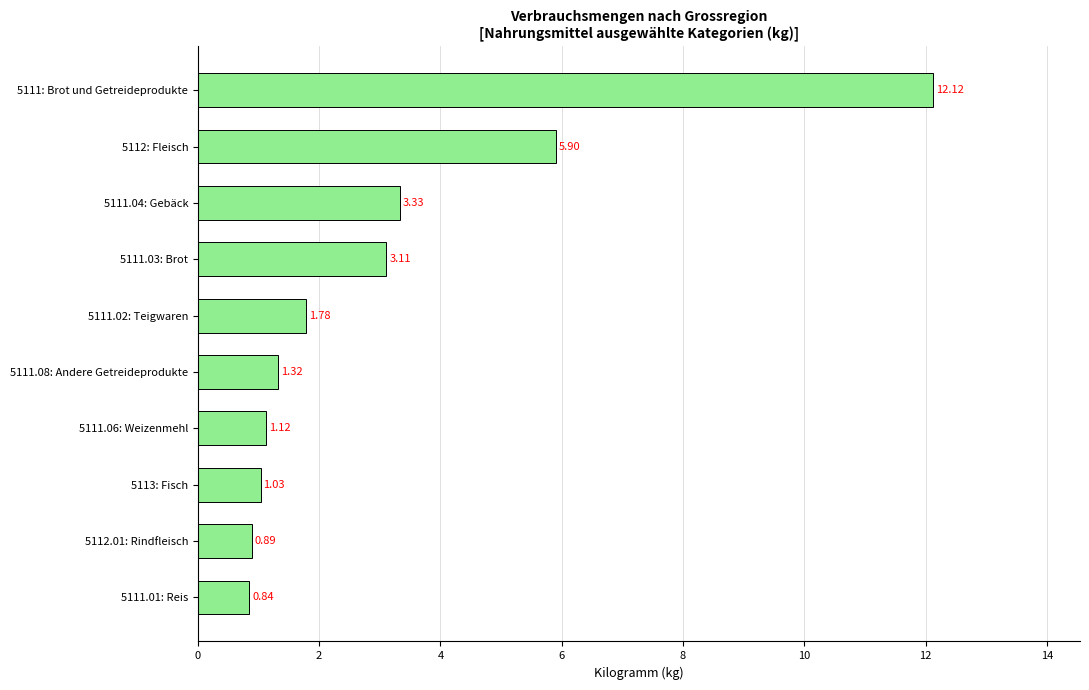

What is the change in value from 5111.01: Reis to 5111.08: Andere Getreideprodukte?

+0.5